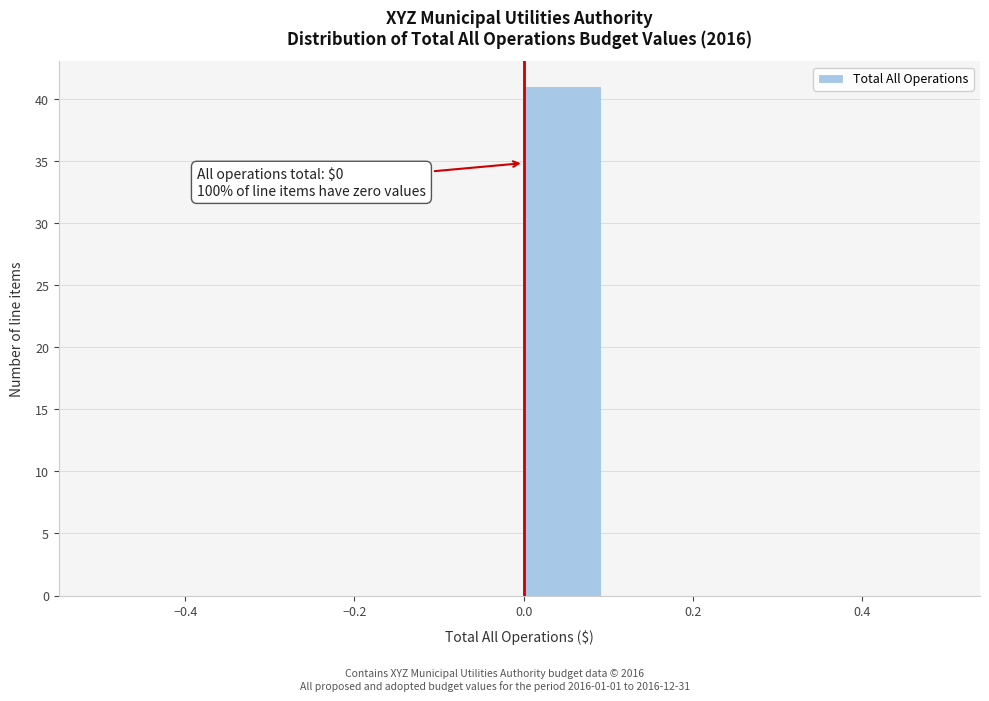

Which range on the x-axis has the tallest bar?

0.0 to 0.1